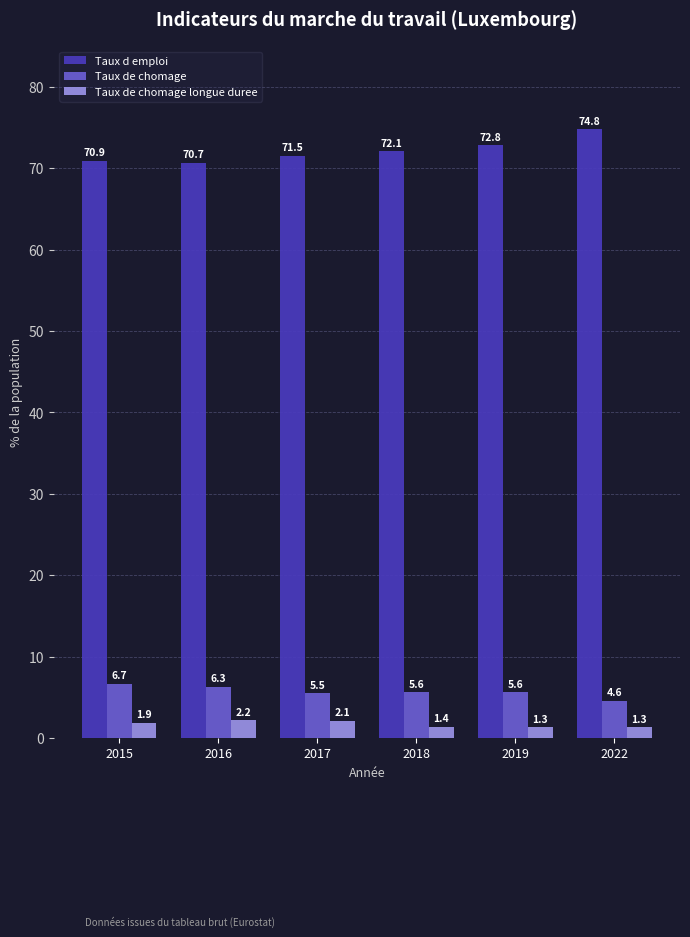

What is the value of the Taux de chomage bar at the 5th from the left?

5.6